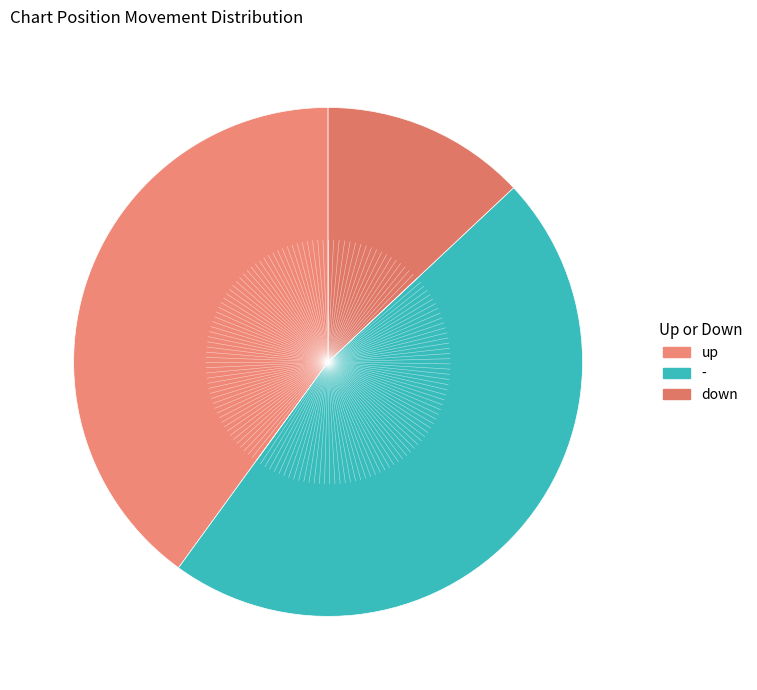

To the nearest percent, what is the average slice percentage?

33%